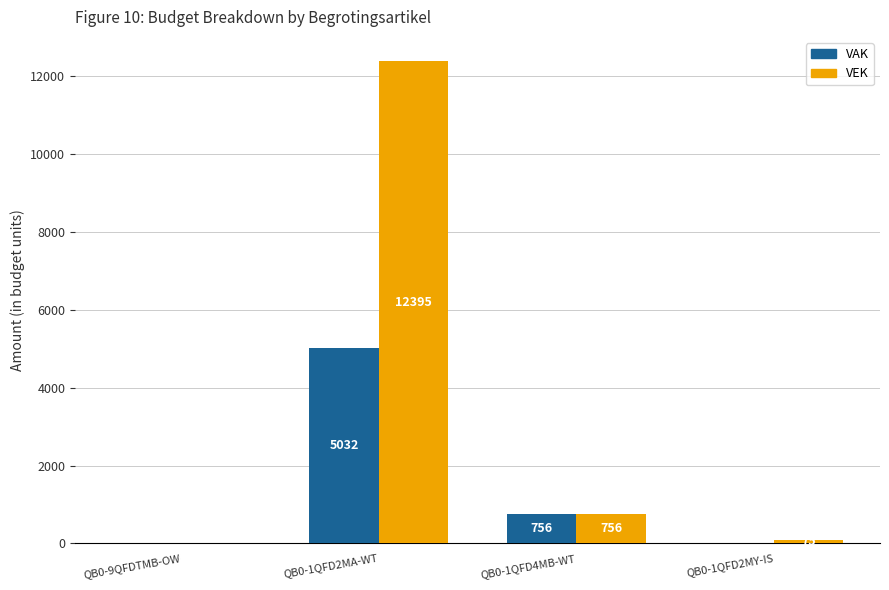

Where does the VEK series first go above 756?

QB0-1QFD2MA-WT